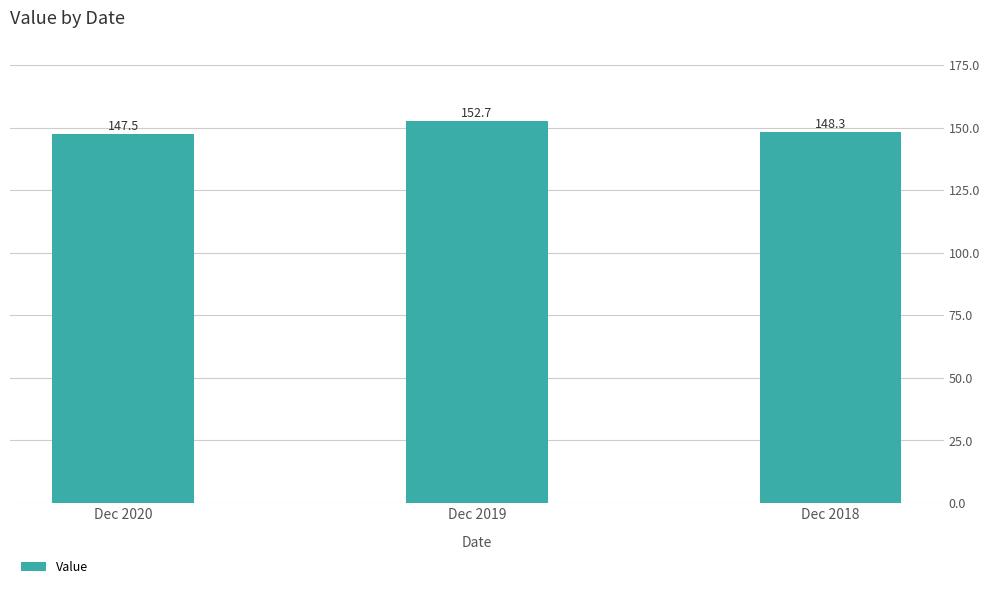

What is the change in value from Dec 2020 to Dec 2018?

+0.8